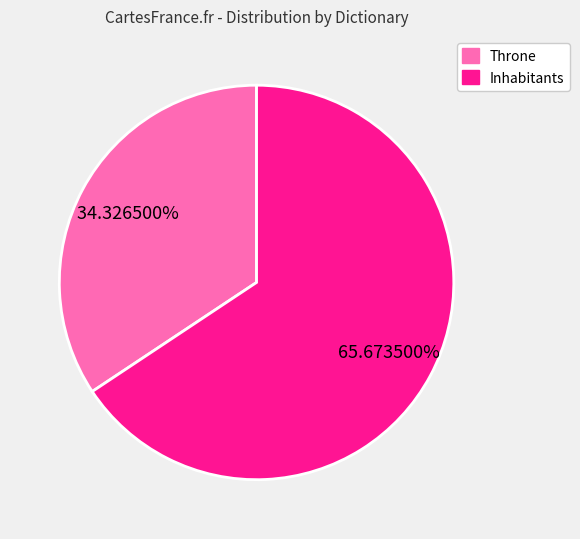

How many slices are in this pie chart?

2